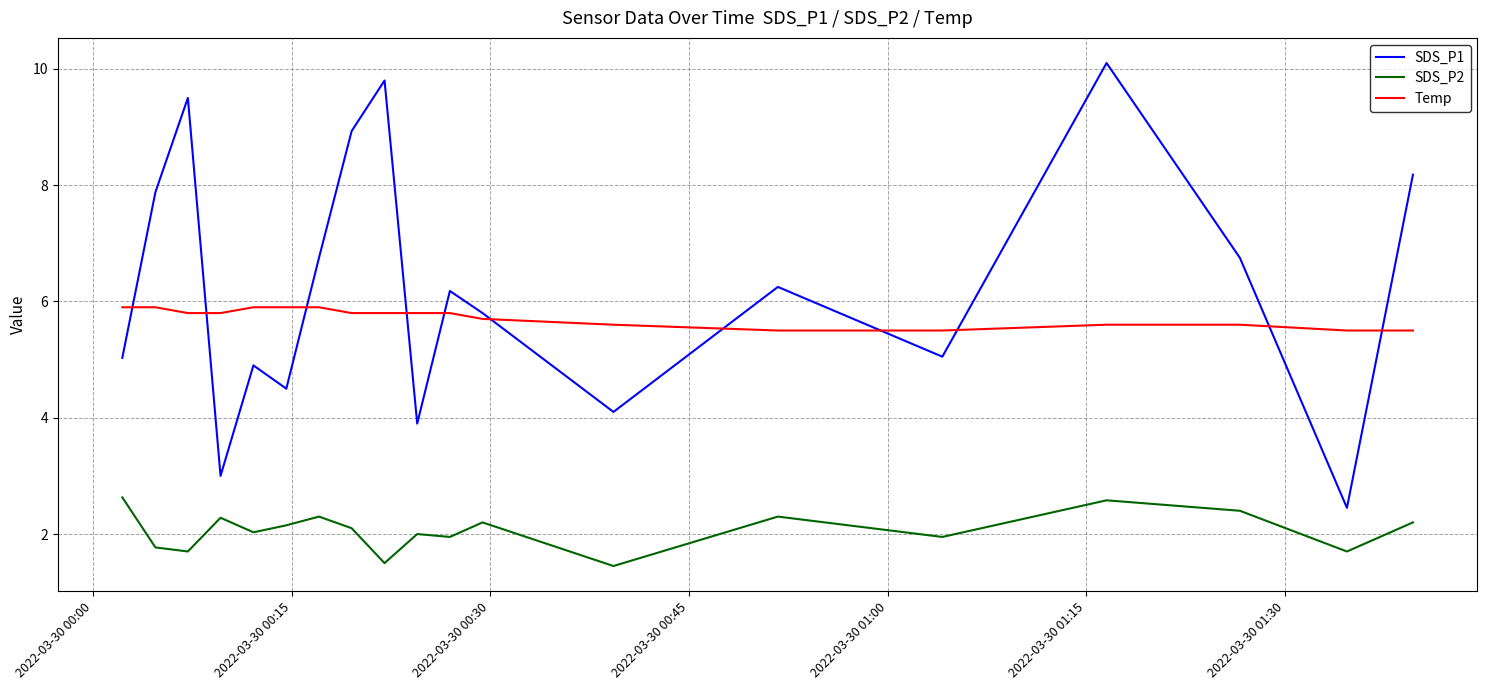

What is the difference between the maximum and minimum values in the Temp series?

0.4